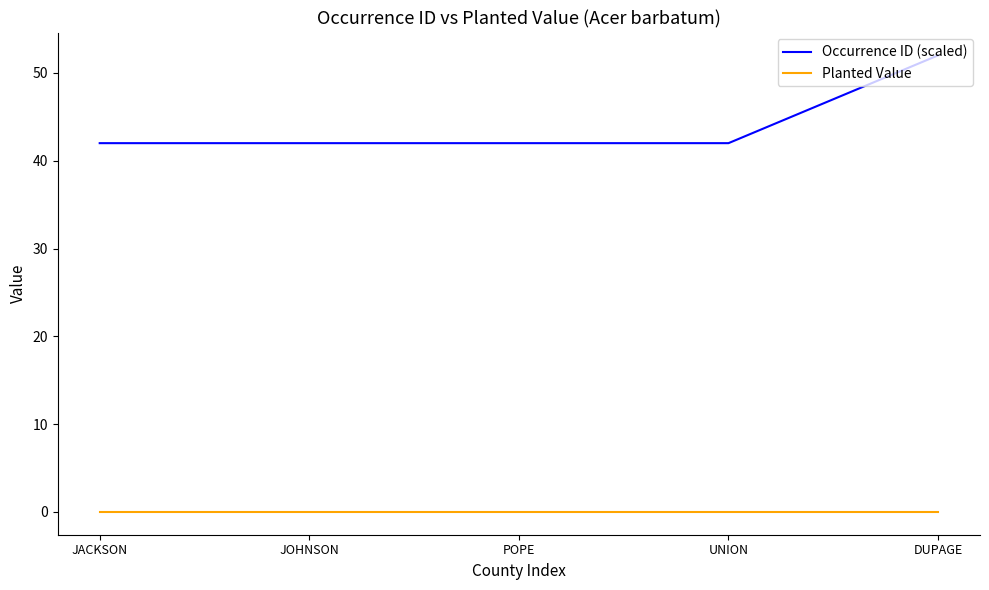

Which series has the largest total across all categories?

Occurrence ID (scaled)